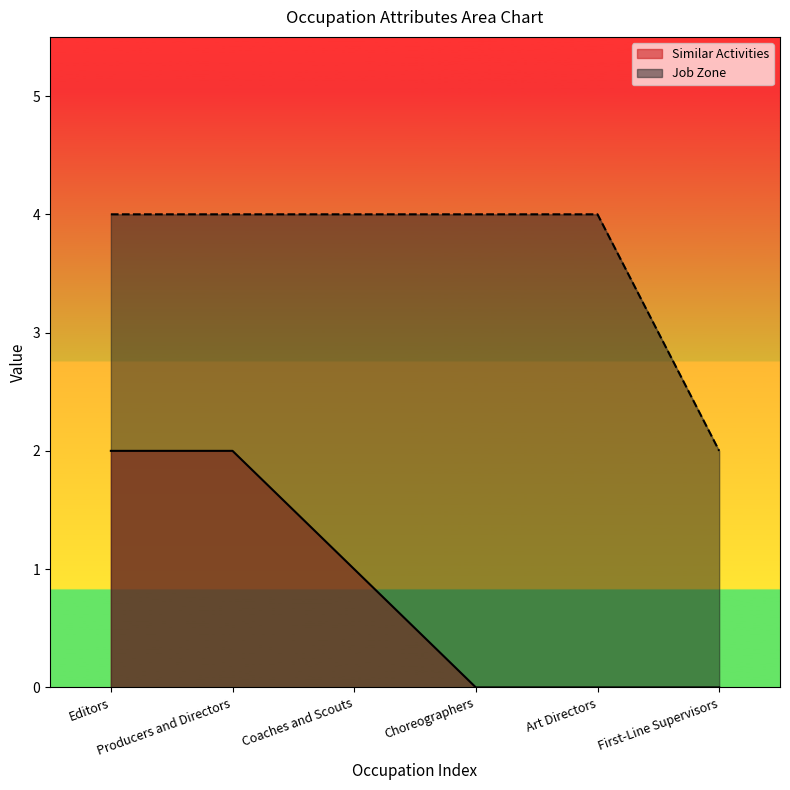

At which category is the sum across all series the highest?

Editors